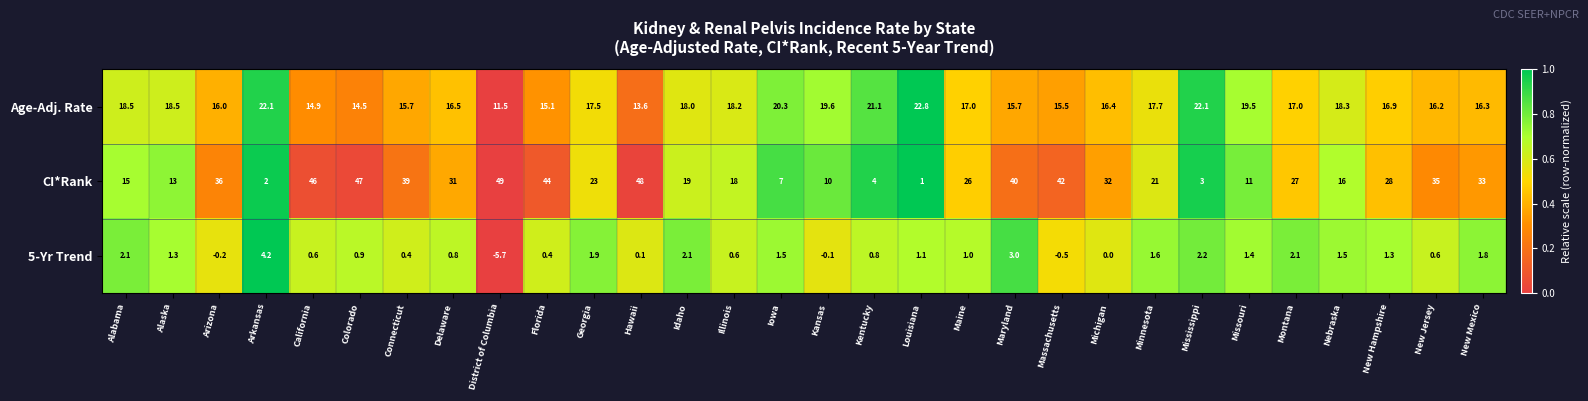

What value does the CI*Rank series have at Delaware?

31.0